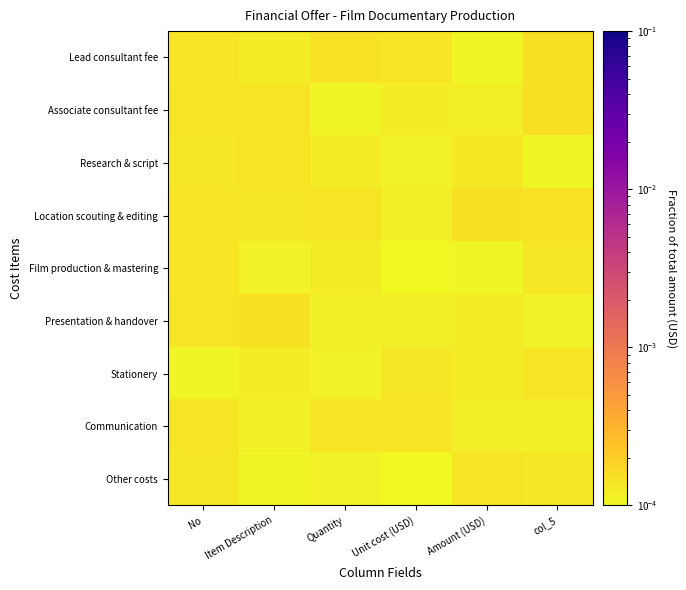

At how many categories does at least one series exceed 0?

6